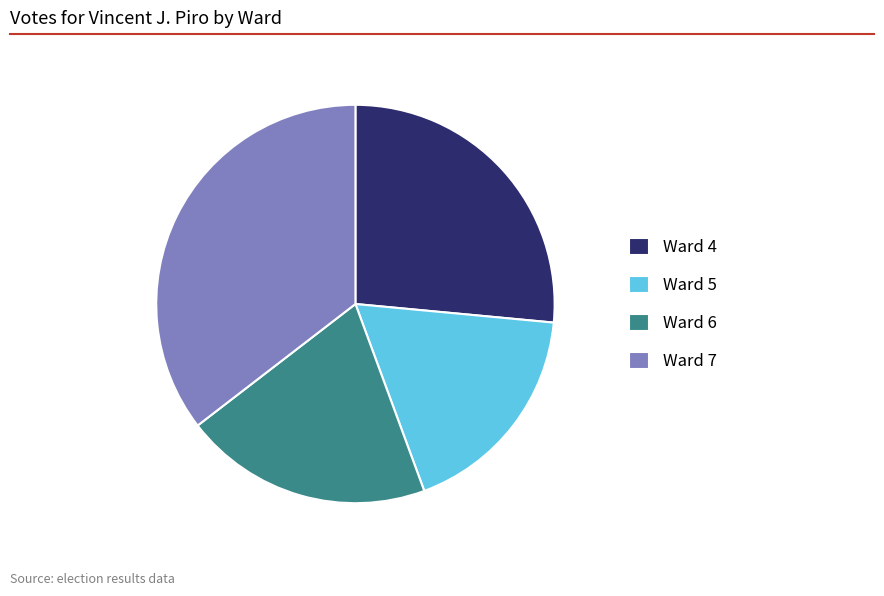

The Ward 7 slice represents 35% of the pie. True or false?

True